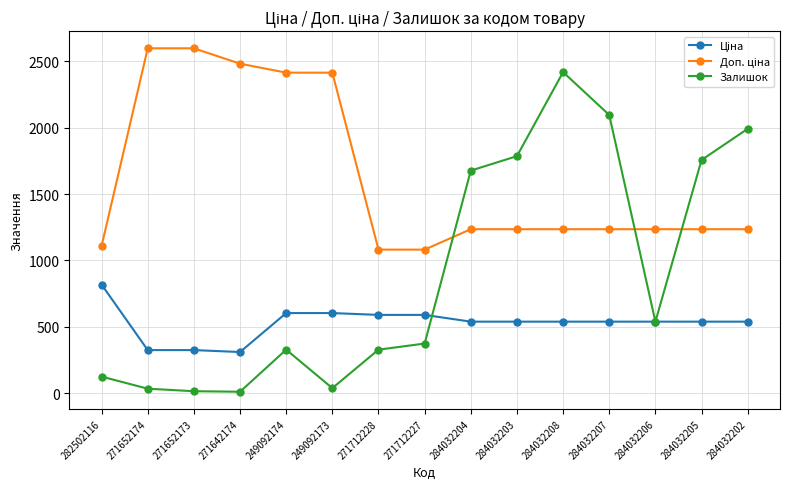

What is the maximum value for Залишок?

2419.0